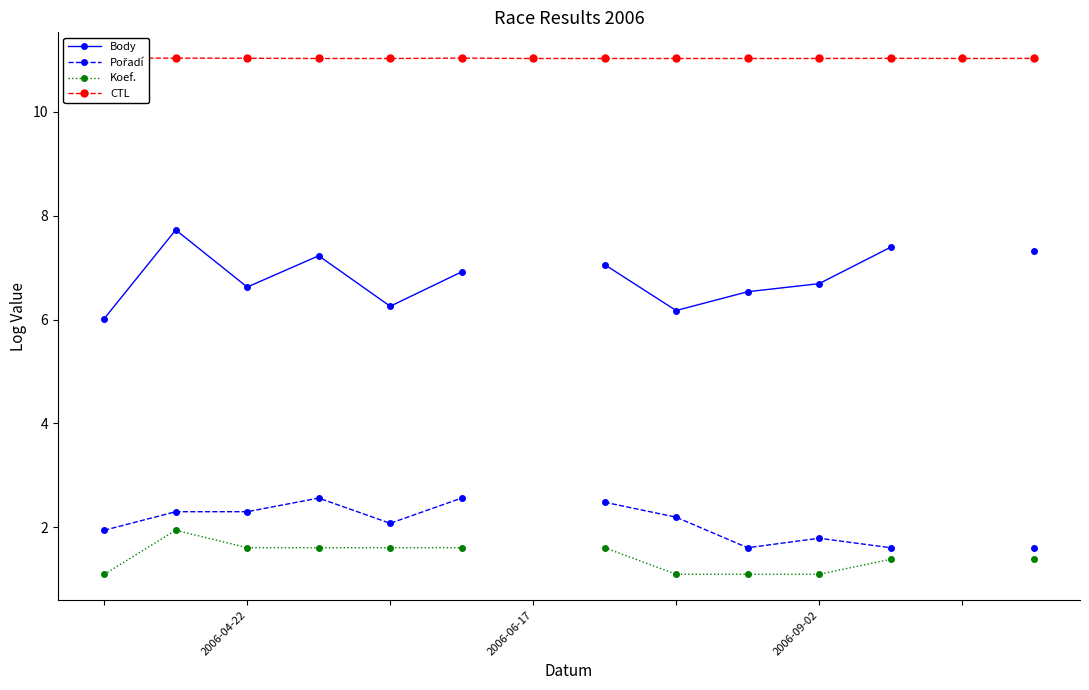

What is the difference between the maximum and minimum values in the Koef. series?

0.8